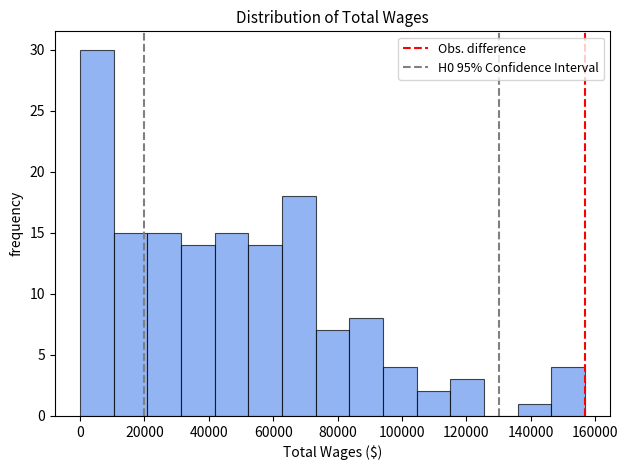

Reading left to right, list every bar in this chart as the range it spans on the x-axis followed by its height. Neither the bar edges nor the heights are printed on the chart, so give them approximately, as read against the axes.

0 to 10000: 30
10000 to 20000: 15
20000 to 32000: 15
32000 to 42000: 14
42000 to 52000: 15
52000 to 62000: 14
62000 to 74000: 18
74000 to 84000: 7
84000 to 94000: 8
94000 to 104000: 4
104000 to 116000: 2
116000 to 126000: 3
126000 to 136000: 0
136000 to 146000: 1
146000 to 156000: 4